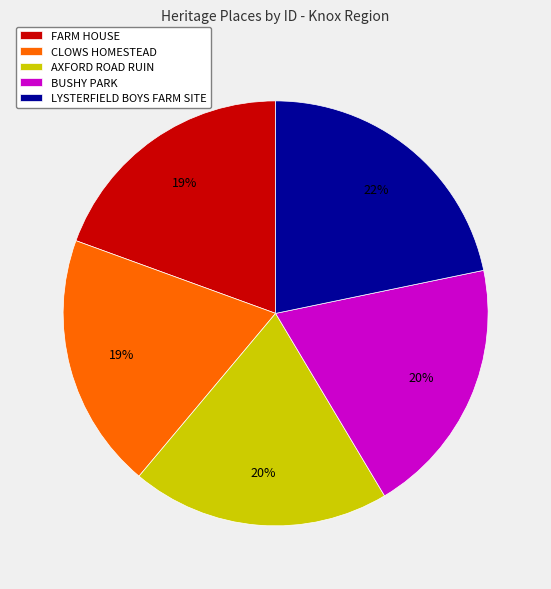

Is there any slice that represents more than half of the pie?

No